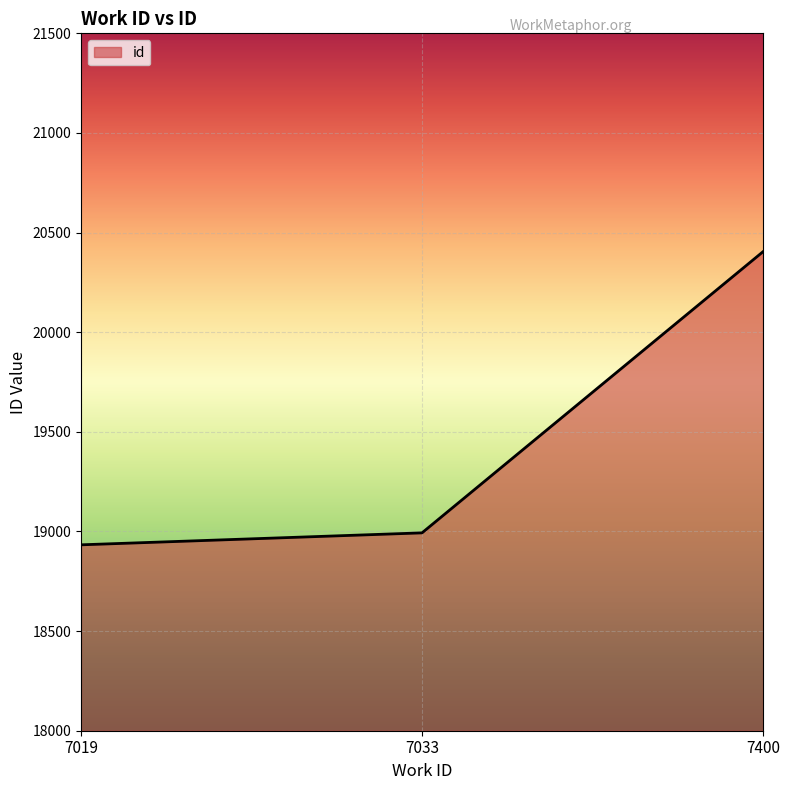

The chart shows a value of 31938 at 7400. True or false?

False